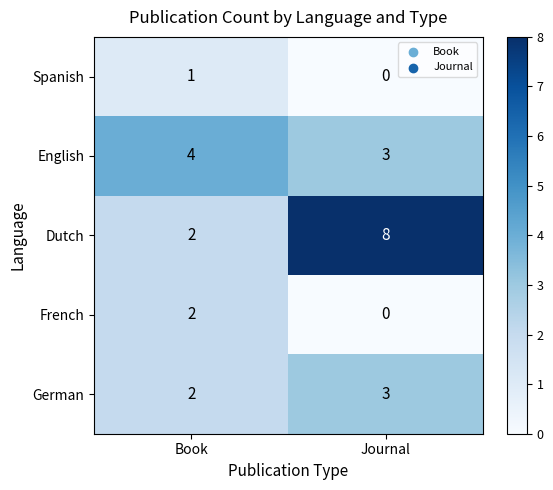

Rank the categories by Dutch value from lowest to highest.

Book, Journal